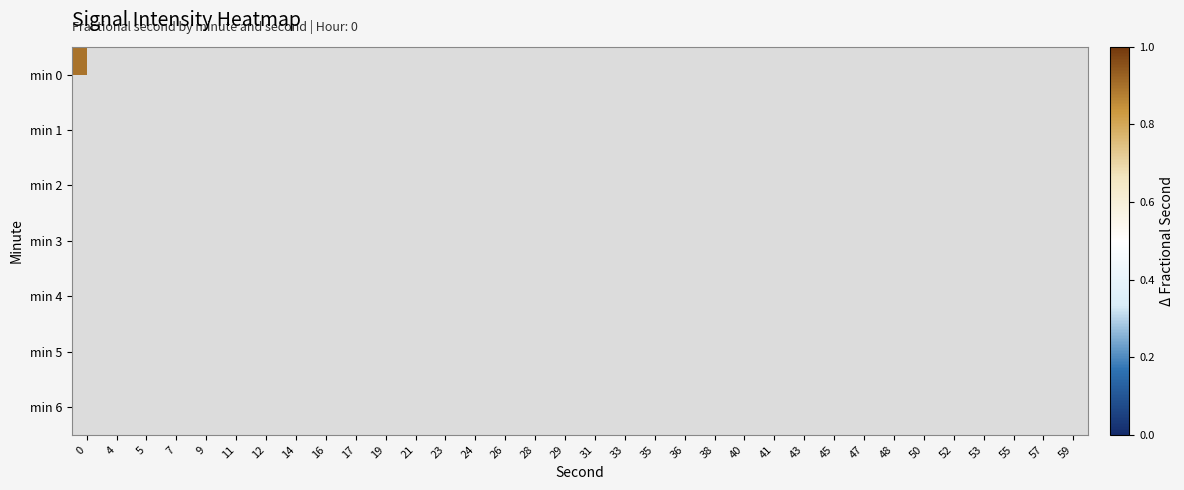

Rank the series by their average value, from lowest to highest.

min 0, min 1, min 2, min 3, min 4, min 5, min 6